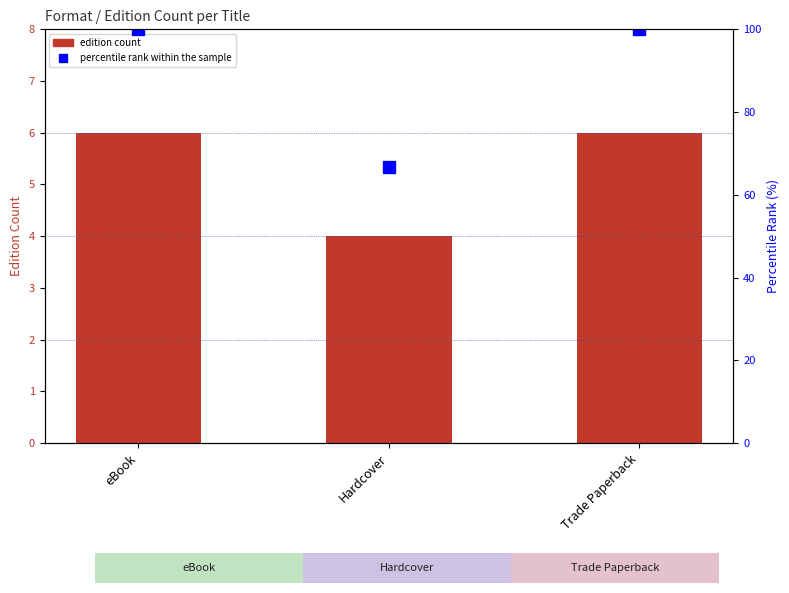

Rank the categories by edition count value from lowest to highest.

Hardcover, eBook, Trade Paperback